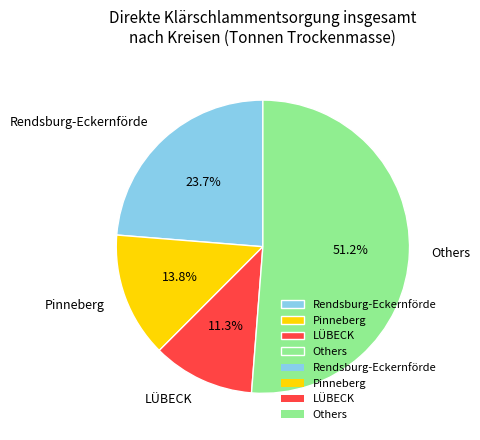

To the nearest percent, what is the difference between the largest and smallest slice percentages?

40%